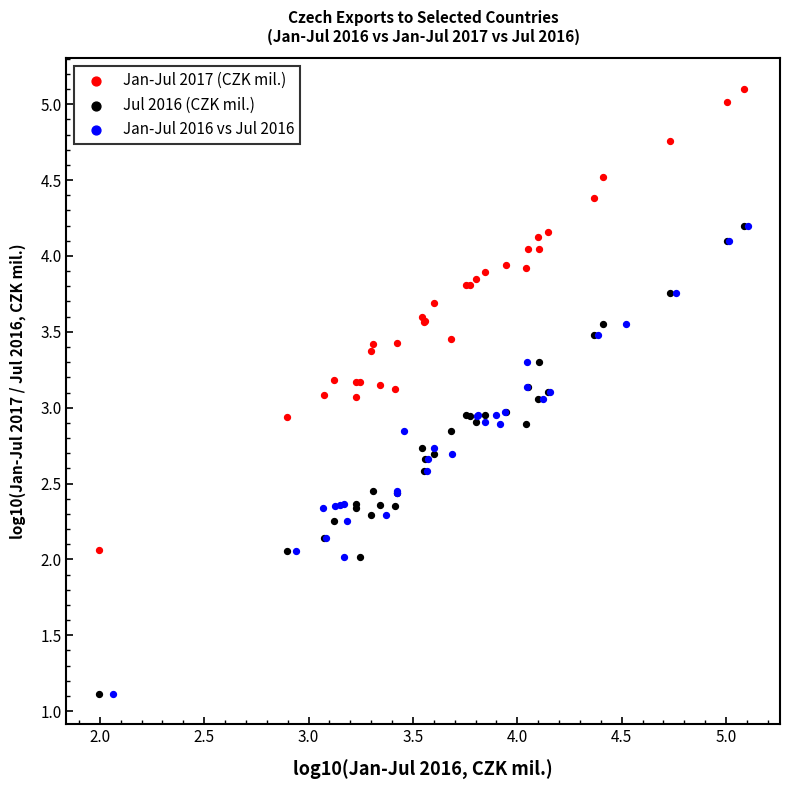

Which series contains the highest Y value?

Jan-Jul 2017 (CZK mil.)